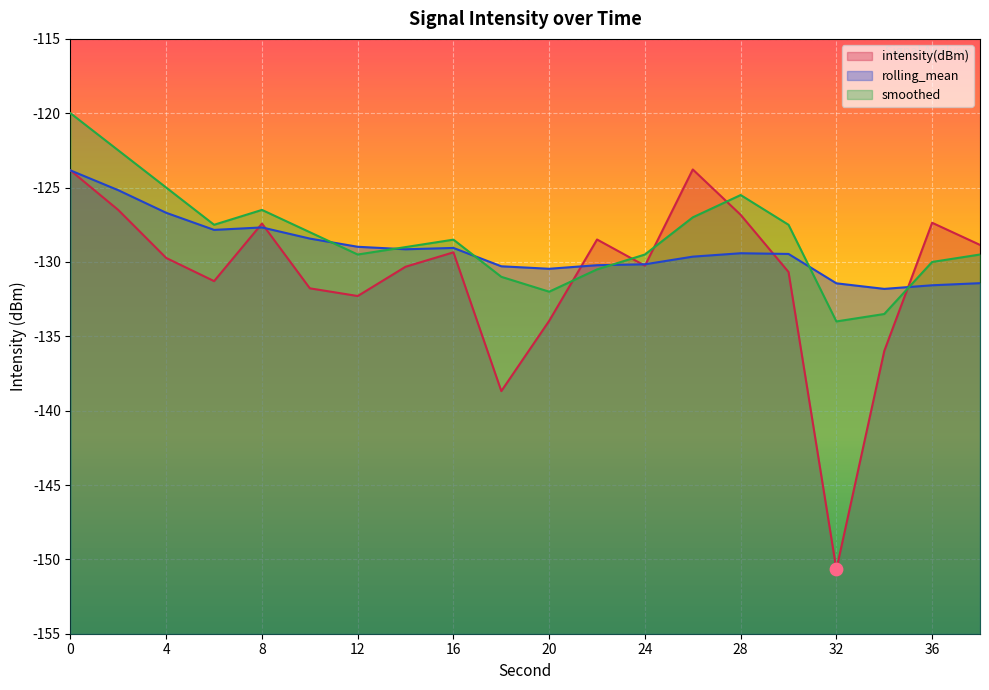

Is the value of intensity(dBm) at 34 greater than the value of smoothed at 16?

No